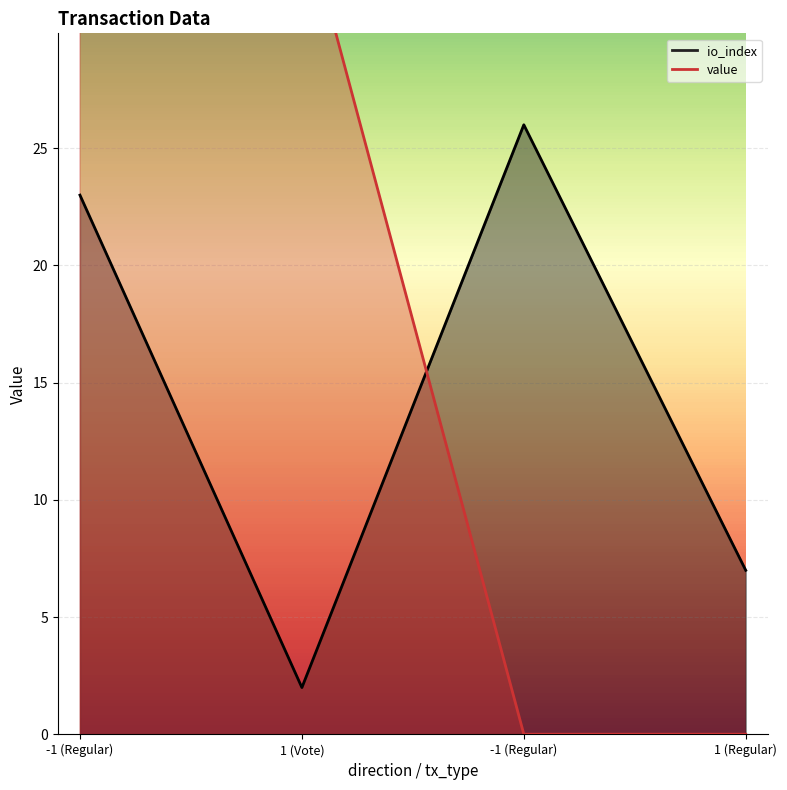

At which category does io_index reach its first local peak?

-1 (Regular)